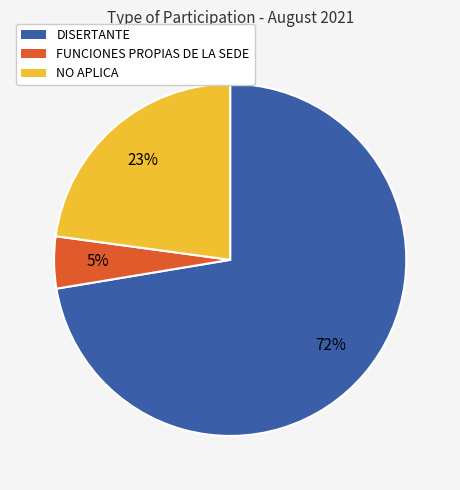

Is it true that DISERTANTE is 9% of the pie?

False